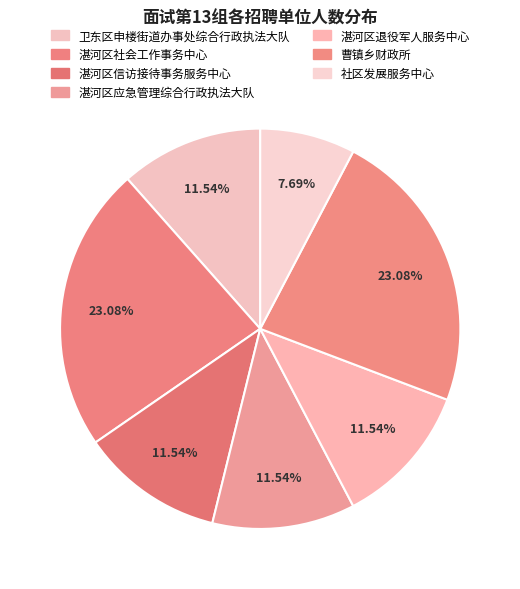

How many slices are in this pie chart?

7